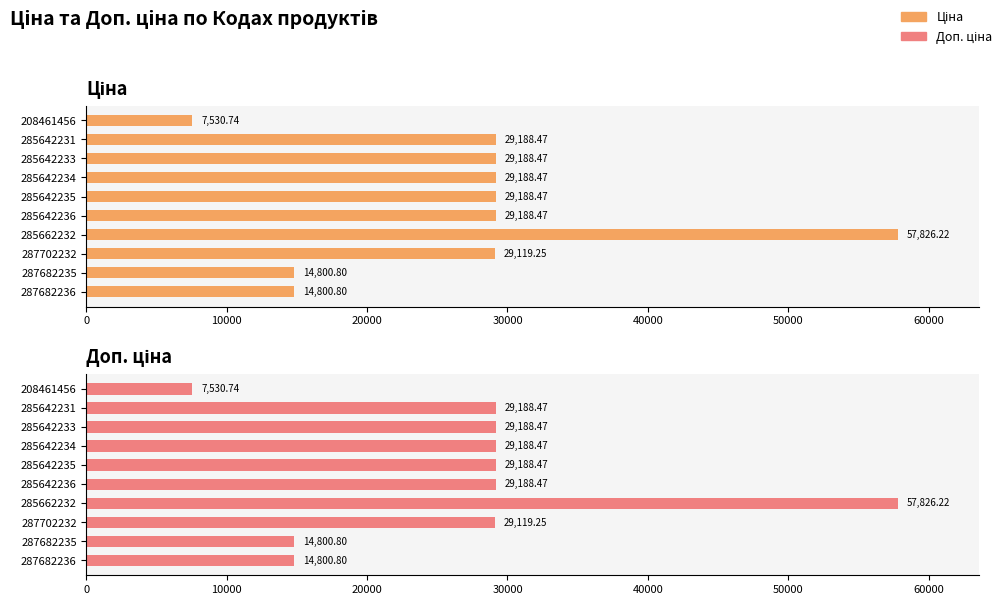

Which series has the largest total across all categories?

Ціна